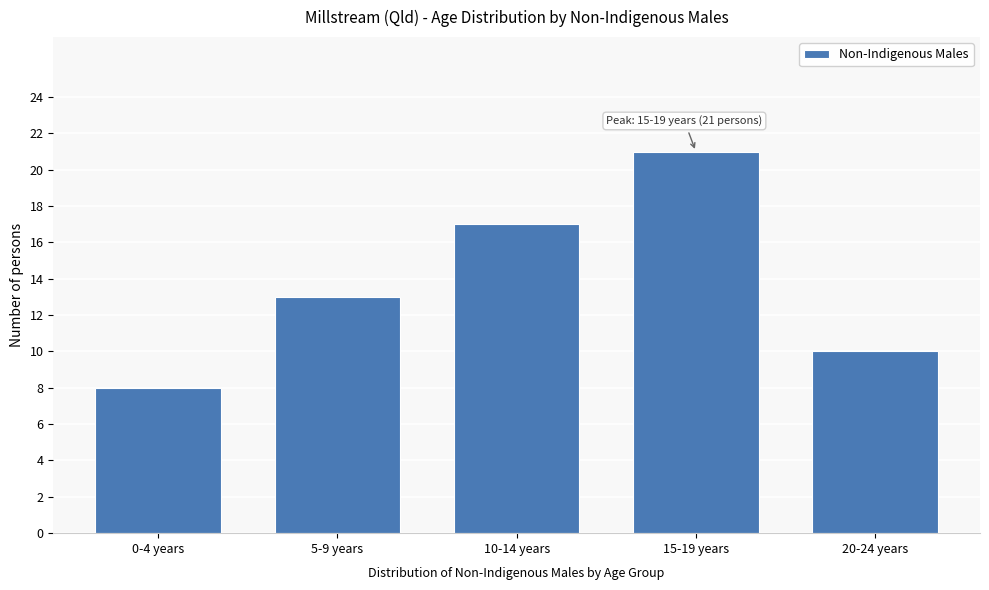

Reading right to left, what are all the values shown in this chart?

20-24 years=10	15-19 years=21	10-14 years=17	5-9 years=13	0-4 years=8